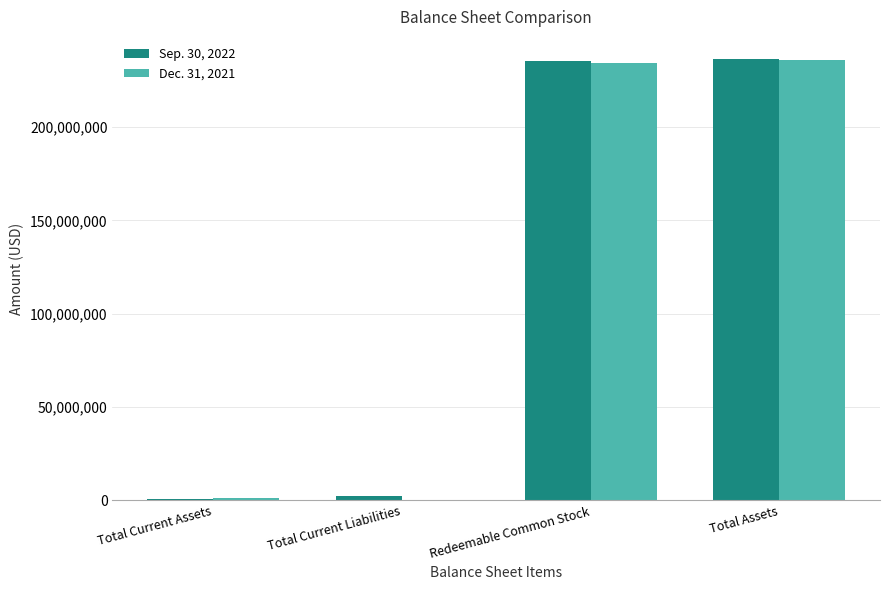

What is the spread (max minus min) of values at Redeemable Common Stock?

1001219